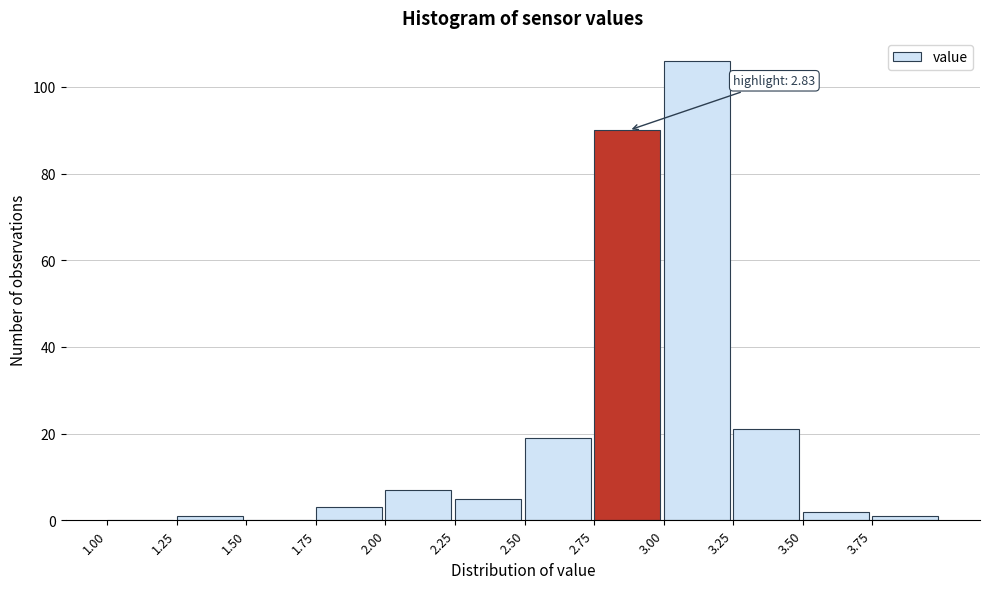

Which range on the x-axis has the tallest bar?

3.00 to 3.25